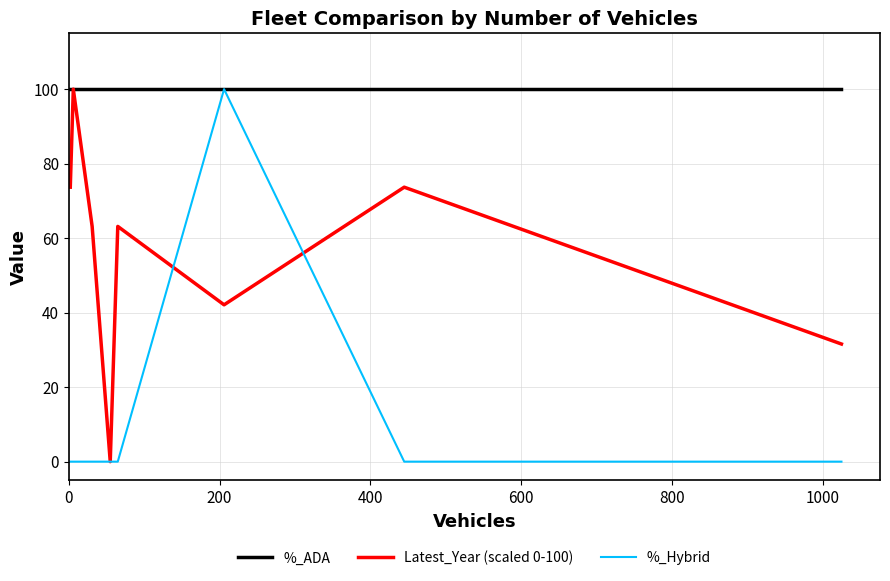

Which series has the largest total across all categories?

%_ADA